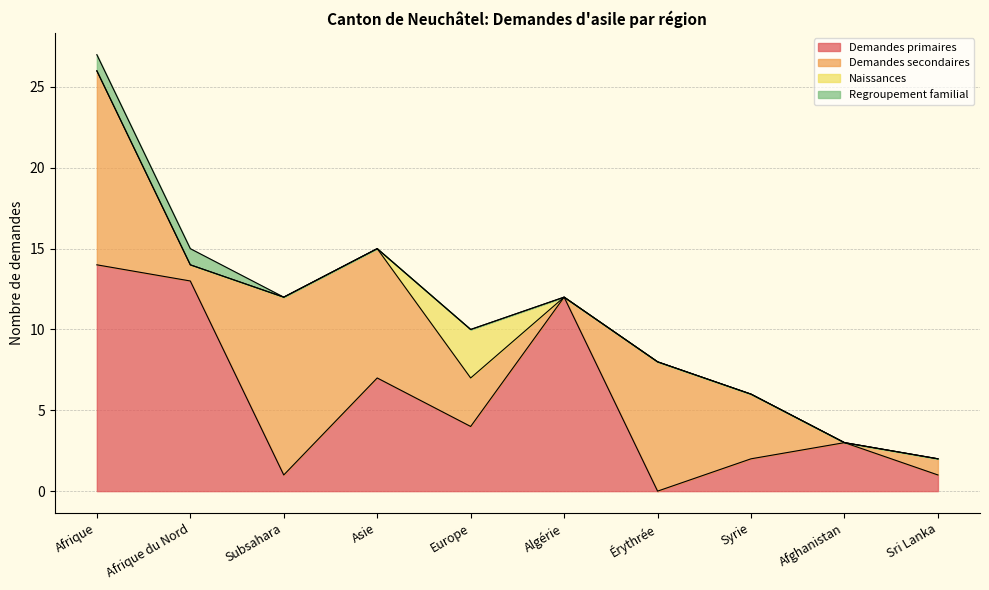

What value does the Demandes primaires series have at Afghanistan, to the nearest 5?

5